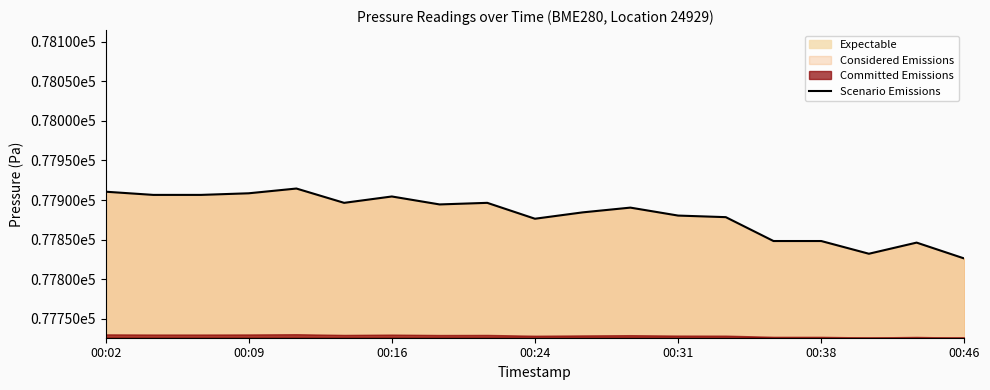

At which label does the data first exceed 77890?

00:02